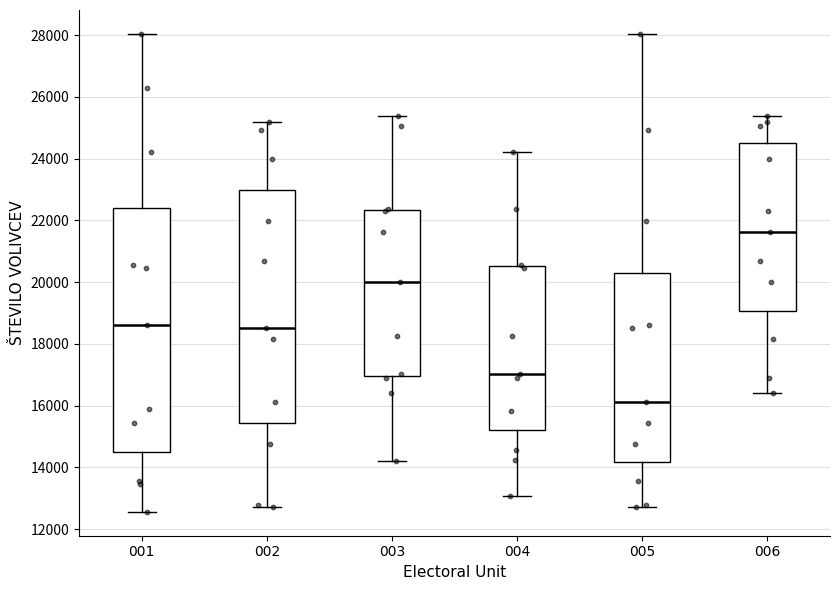

Reading left to right, read every box against the y-axis: the position of its median line, the range the box covers, and the ends of its whiskers. The values are not printed on the chart, so give them approximately, as read against the axis.

001: median 18600, box 14600 to 22400, whiskers 12600 to 28000
002: median 18600, box 15400 to 23000, whiskers 12800 to 25200
003: median 20000, box 17000 to 22400, whiskers 14200 to 25400
004: median 17000, box 15200 to 20600, whiskers 13000 to 24200
005: median 16200, box 14200 to 20200, whiskers 12800 to 28000
006: median 21600, box 19000 to 24600, whiskers 16400 to 25400